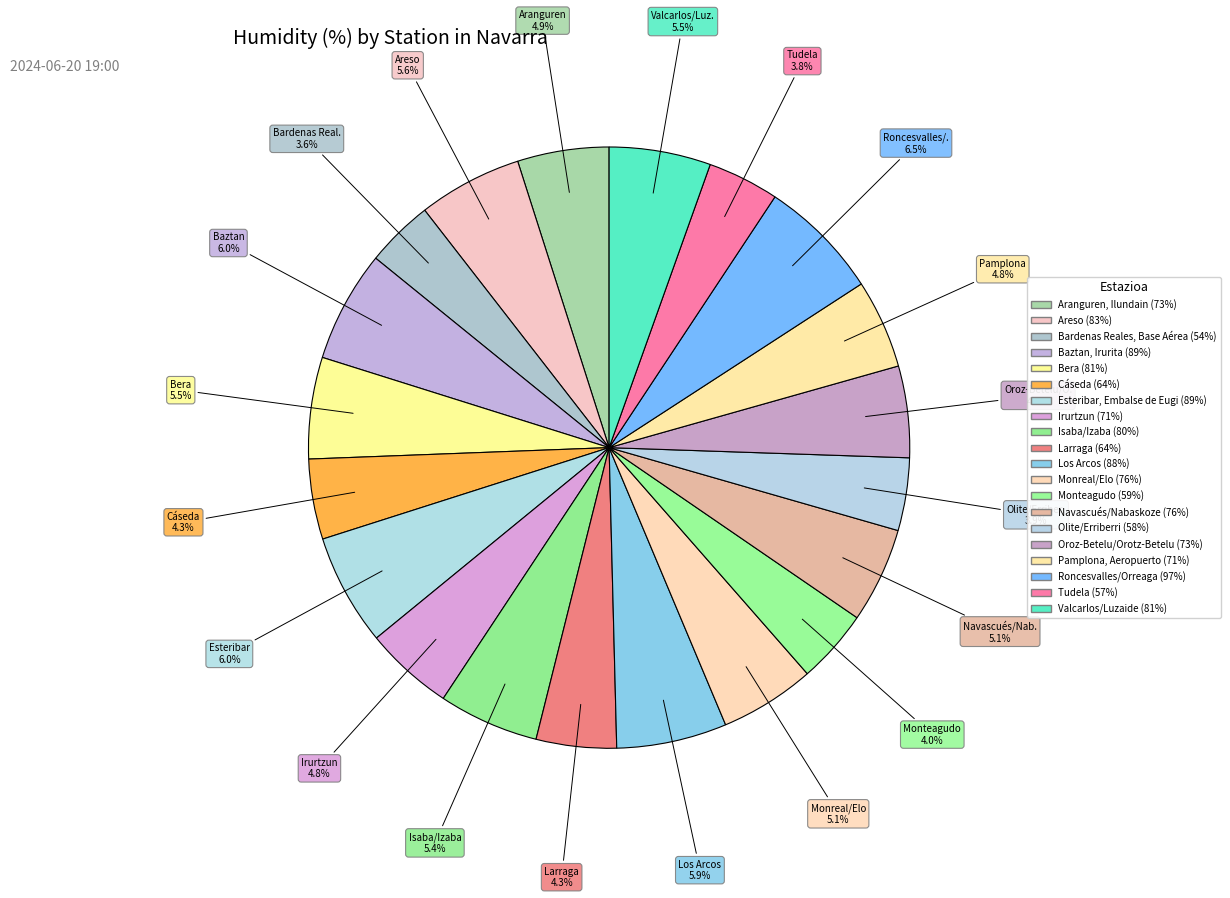

How many segments does this pie chart have?

20